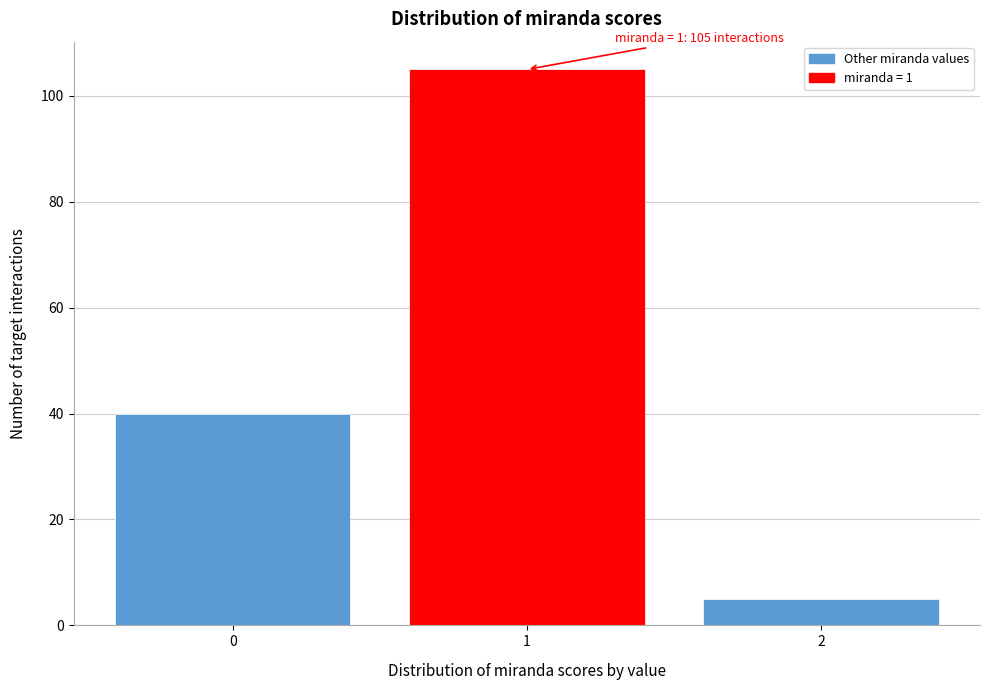

Reading left to right, list all the values displayed in this chart.

40	105	5